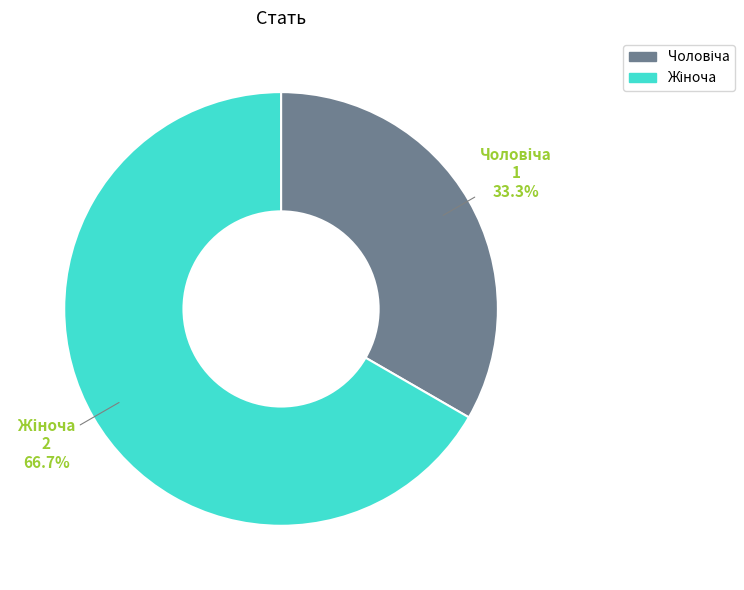

Is there any slice that represents more than half of the pie?

Yes